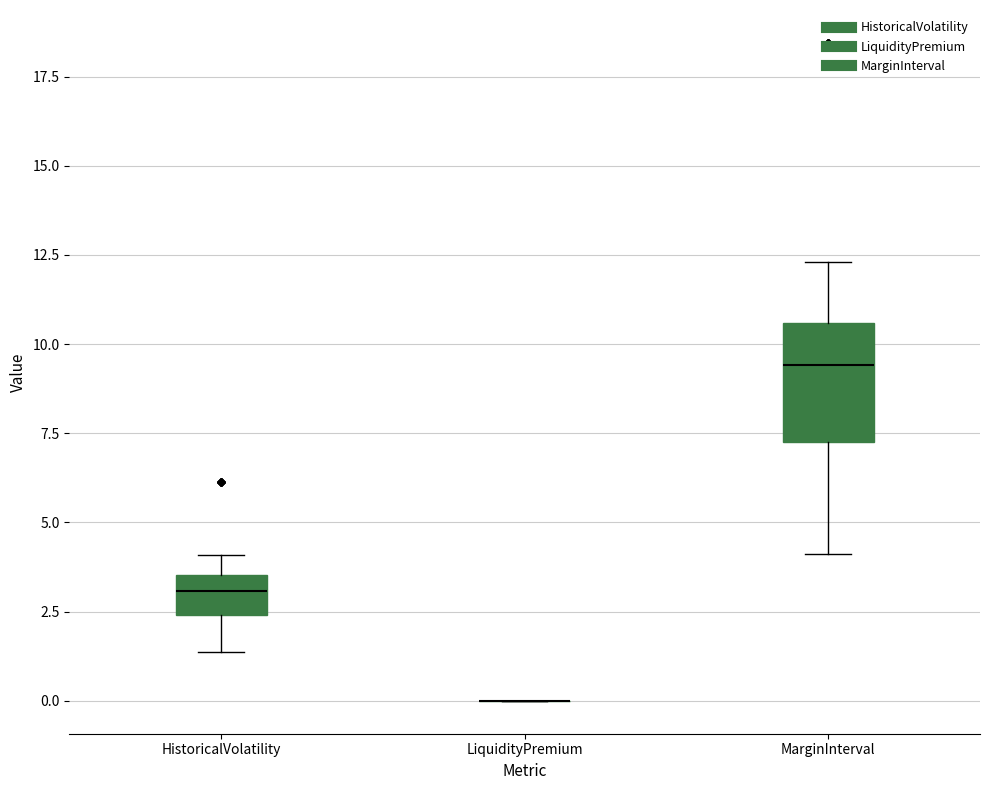

Reading left to right, transcribe this box plot: for each box, give where its median line is, the range the box spans, and where its two whiskers end, as read against the y-axis. The values are not printed on the chart, so give them approximately, as read against the axis.

HistoricalVolatility: median 3.0, box 2.5 to 3.5, whiskers 1.5 to 4.0
LiquidityPremium: box collapsed to a line at 0.0, whiskers 0.0 to 0.0
MarginInterval: median 9.5, box 7.0 to 10.5, whiskers 4.0 to 12.5